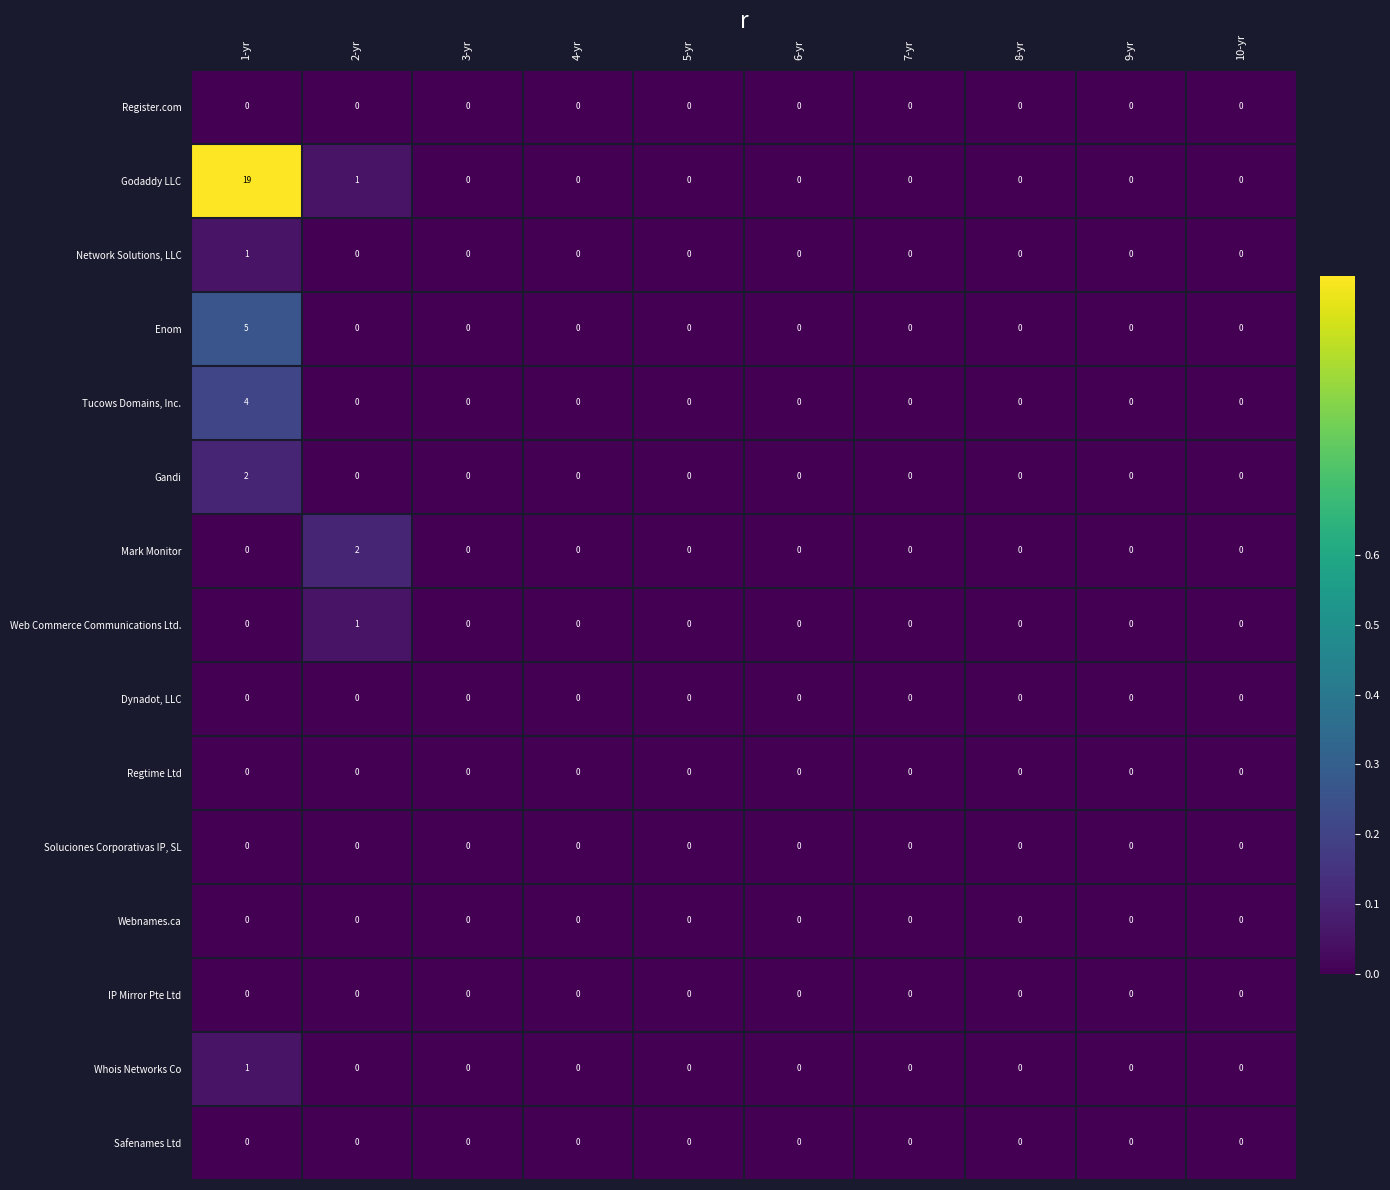

Which series has the largest total across all categories?

Godaddy LLC